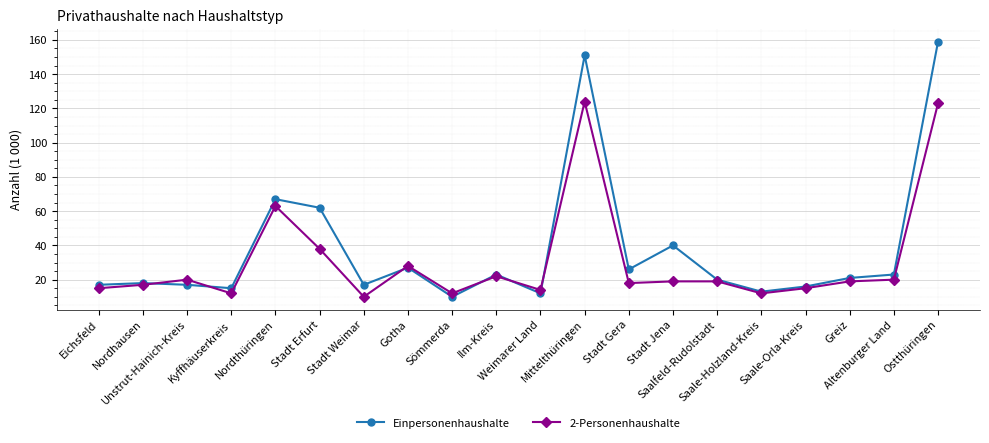

Reading left to right, extract all data points from this chart.

Einpersonenhaushalte: 17	18	17	15	67	62	17	27	10	23	12	151	26	40	20	13	16	21	23	159
2-Personenhaushalte: 15	17	20	12	63	38	10	28	12	22	14	124	18	19	19	12	15	19	20	123